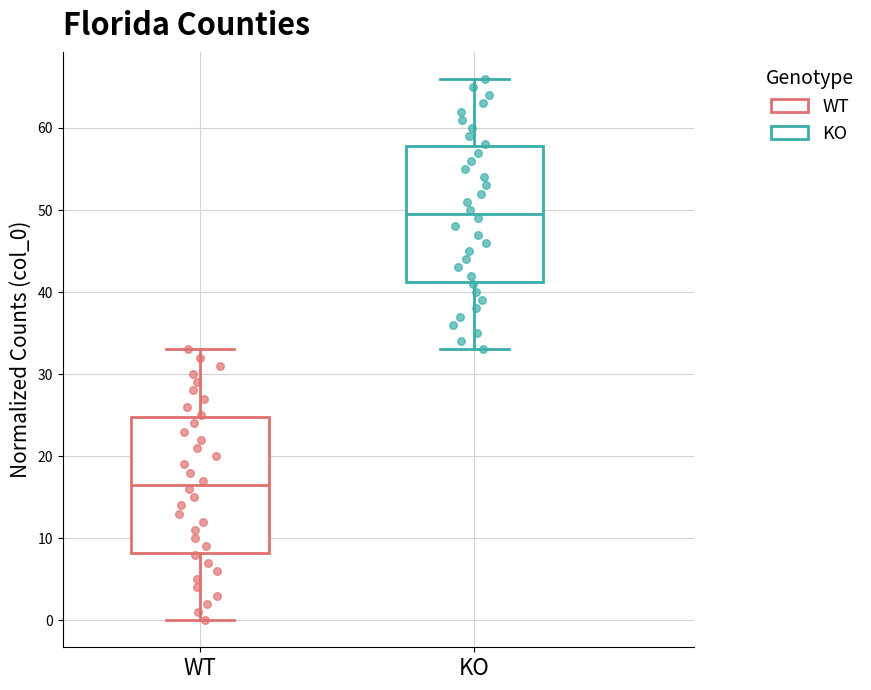

Reading left to right, transcribe this box plot: for each box, give where its median line is, the range the box spans, and where its two whiskers end, as read against the y-axis. The values are not printed on the chart, so give them approximately, as read against the axis.

WT: median 17, box 8 to 25, whiskers 0 to 33
KO: median 50, box 41 to 58, whiskers 33 to 66